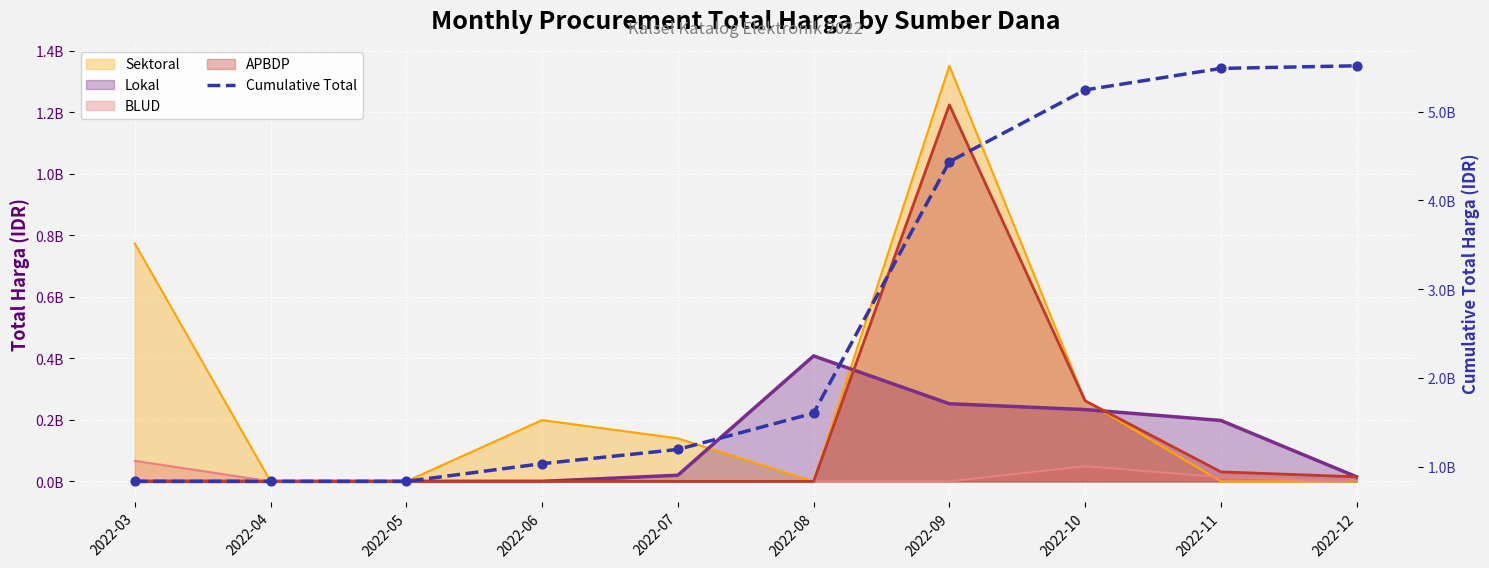

What is the change in value from 2022-07 to 2022-11?

+4286503300